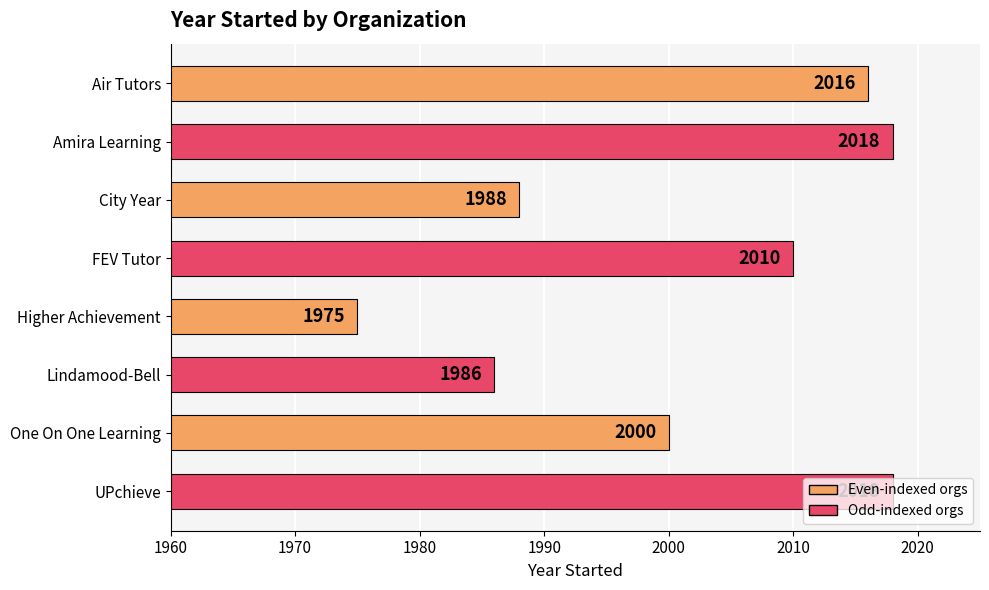

Which has a higher value, UPchieve or Lindamood-Bell?

UPchieve